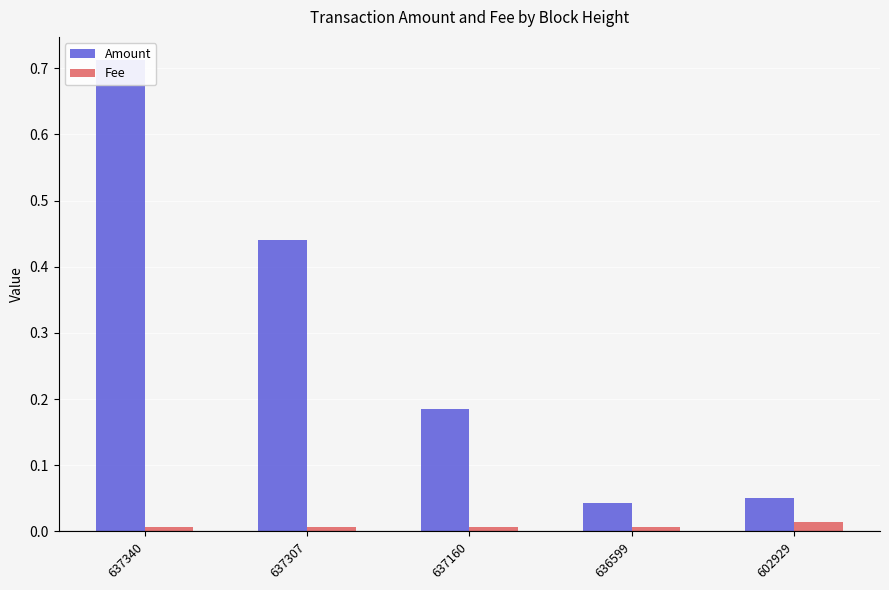

Count the Fee values in the range 0 to 1.

5